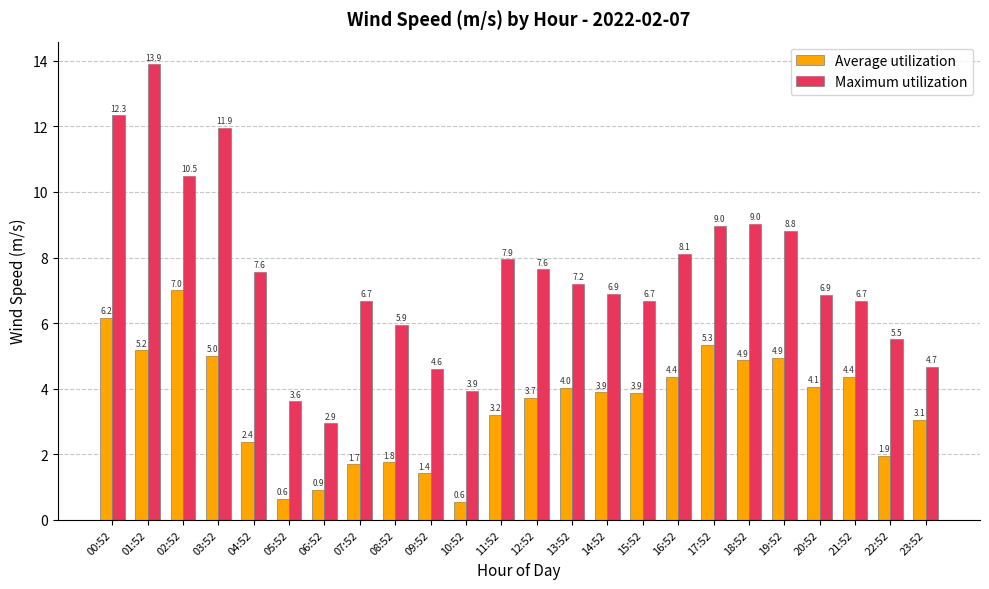

What are all the series names shown in the legend?

Average utilization, Maximum utilization